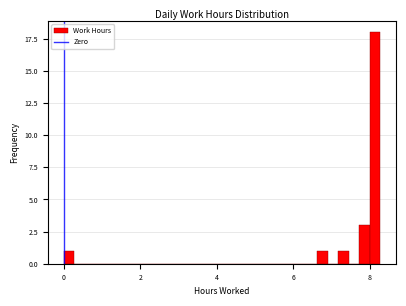

Around what value on the x-axis is the tallest bar? Give the approximate position of its centre, as read against the axis.

8.2